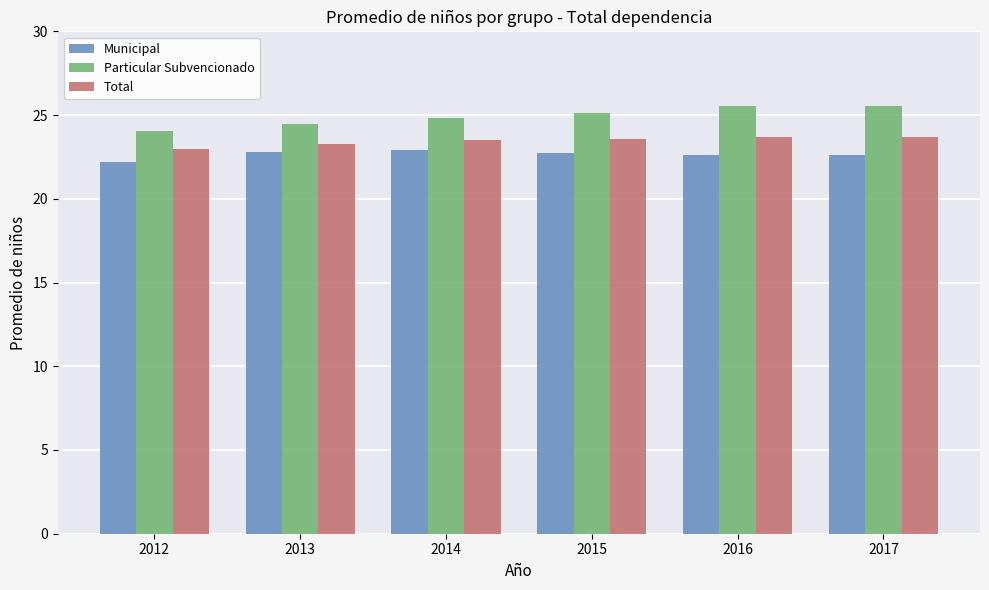

Does the chart contain stacked bars?

No